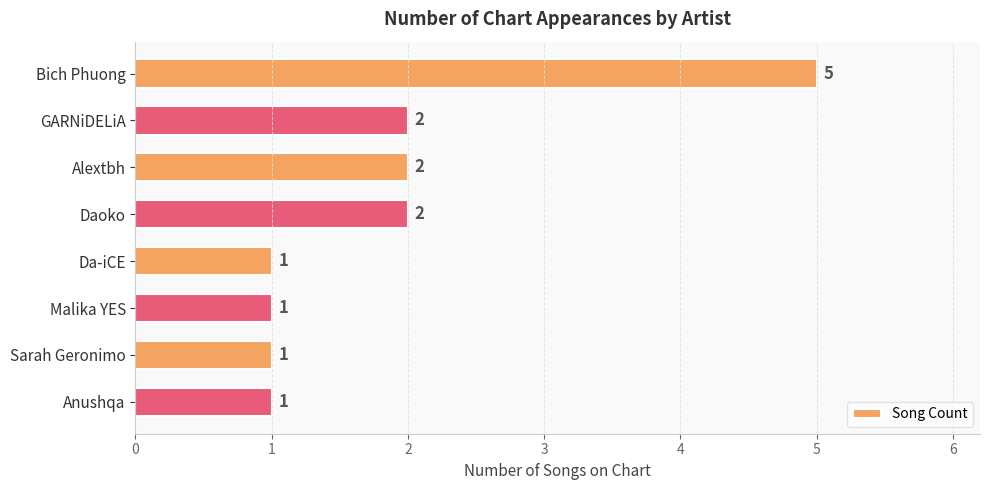

The chart shows a value of 0 at Da-iCE. True or false?

False